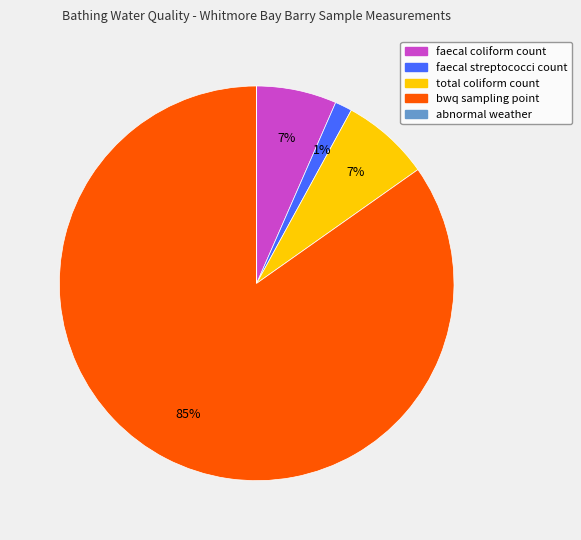

Does total coliform count account for over 50% of the chart?

No